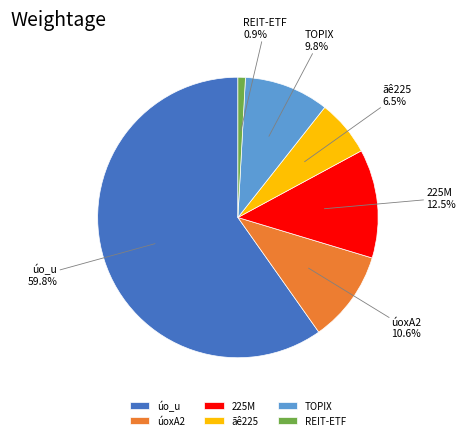

To the nearest percent, what is the difference between the largest and smallest slice percentages?

59%